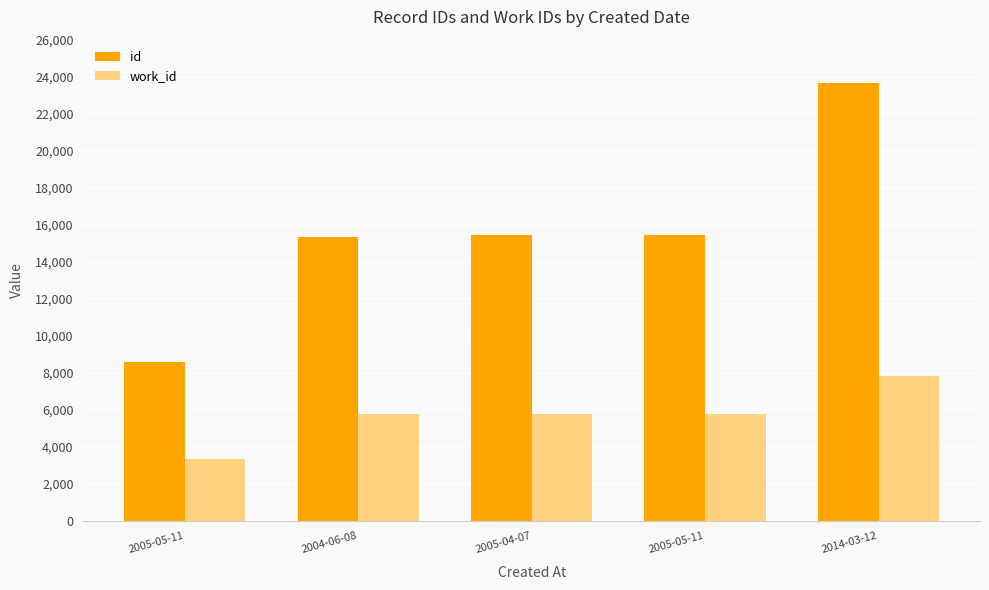

Reading left to right, what are all the values shown in this chart?

id: 8586	15332	15436	15441	23635
work_id: 3319	5752	5787	5787	7837